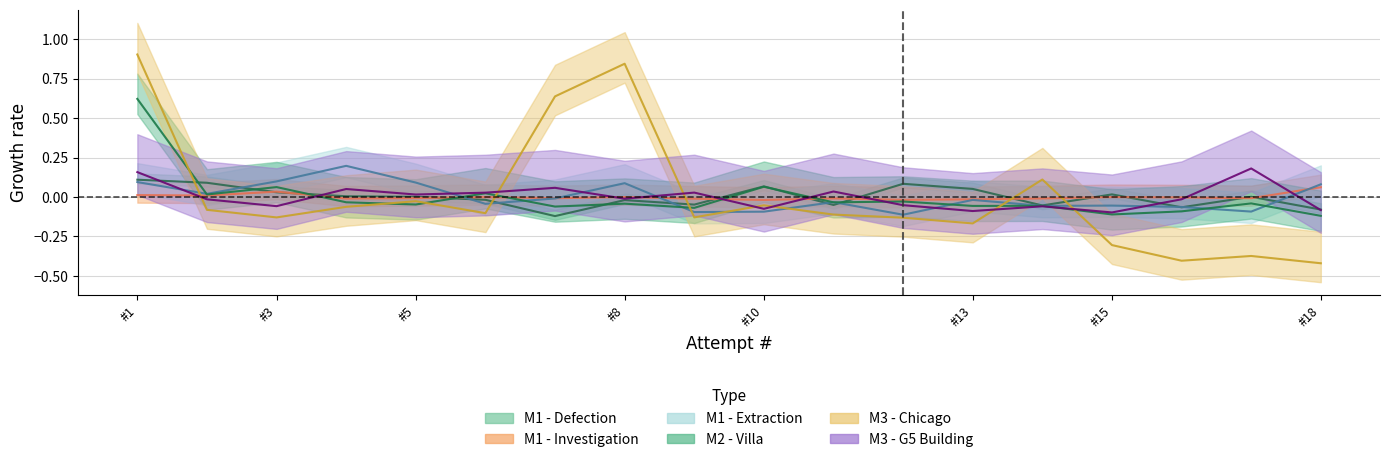

Does the chart display data point markers on the line(s)?

No